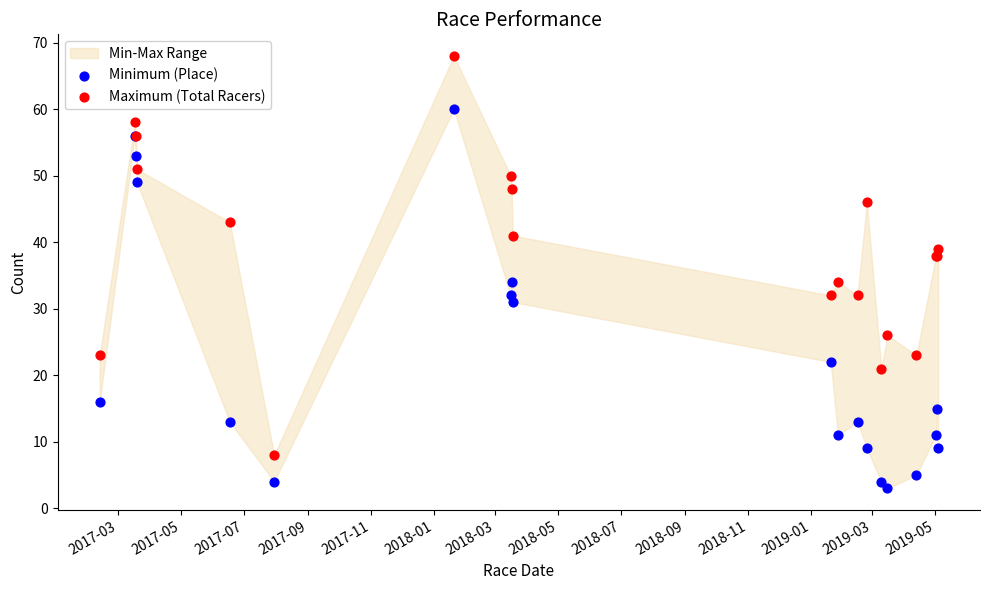

Which series reaches the maximum Y coordinate?

Maximum (Total Racers)